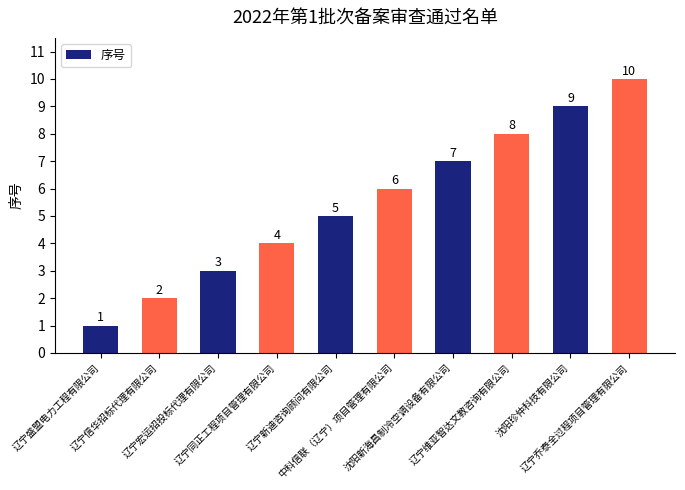

What is the label of the 2nd bar from the left?

辽宁信华招标代理有限公司